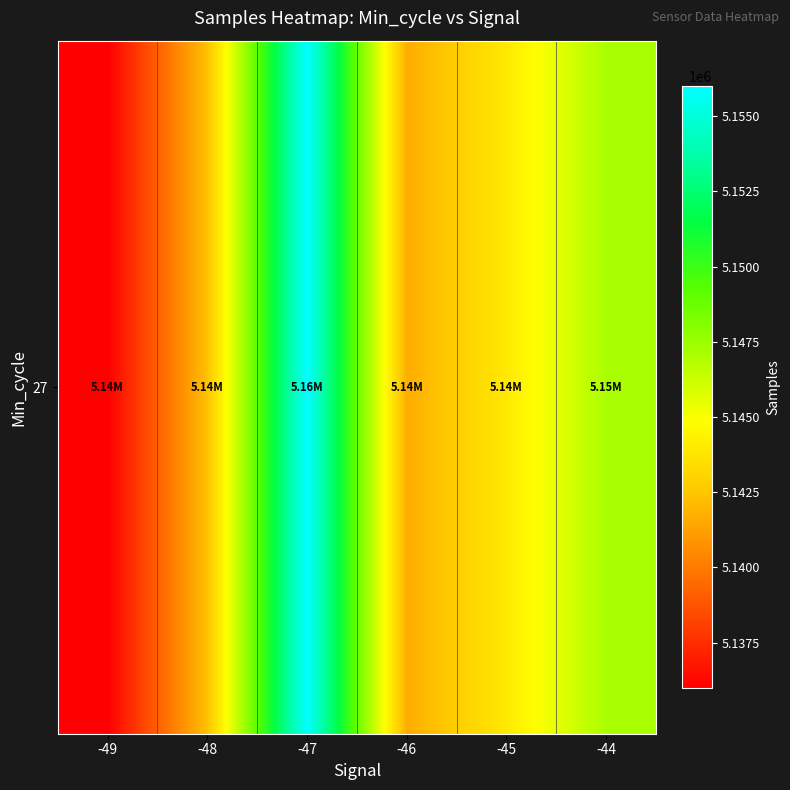

What is the difference between the second highest and minimum values?

11161.2